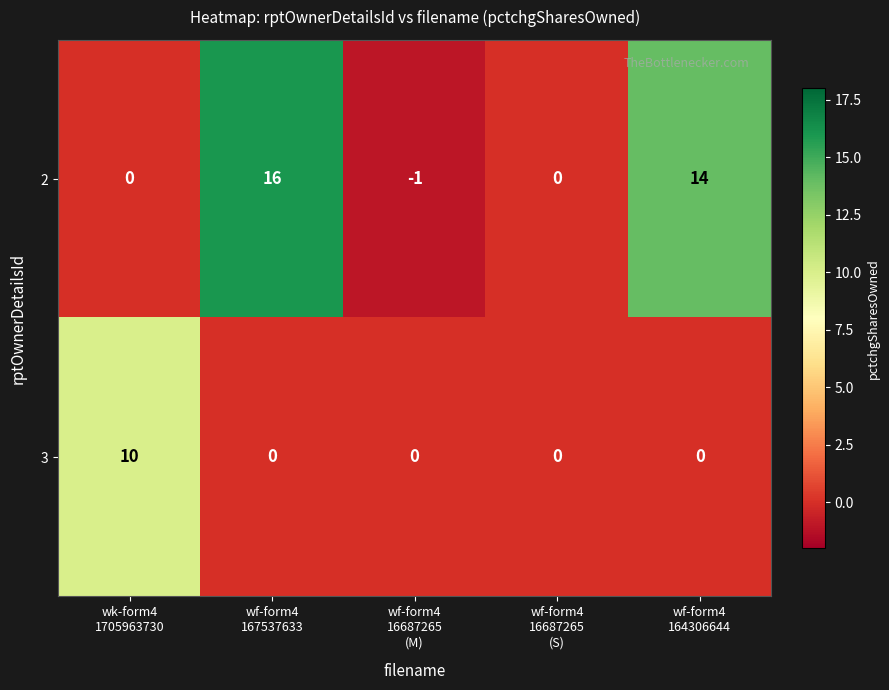

At which category is the sum across all series the highest?

wf-form4
167537633